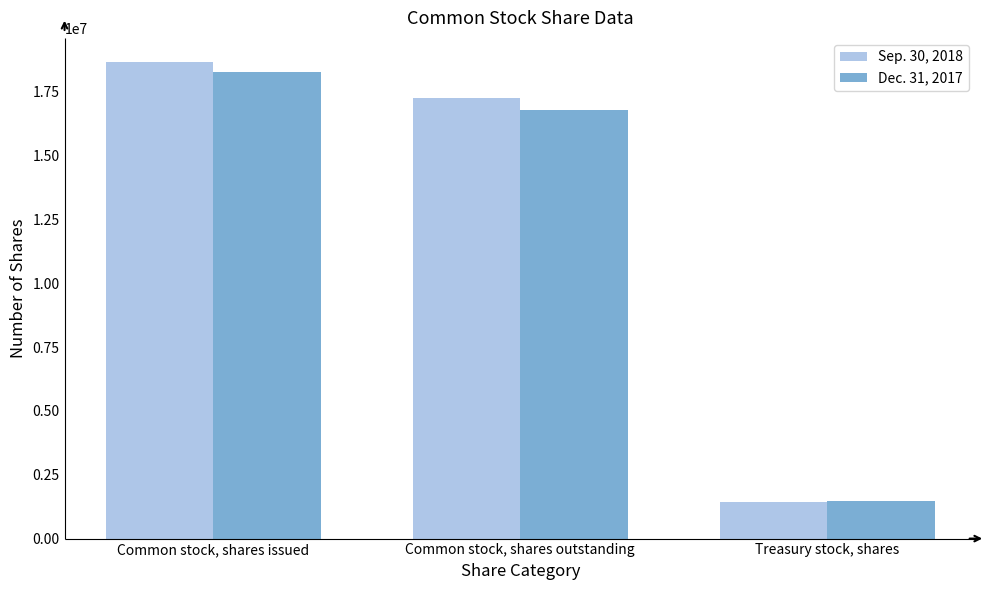

Reading left to right, list all the values displayed in this chart.

Sep. 30, 2018: Common stock, shares issued=18675208	Common stock, shares outstanding=17252160	Treasury stock, shares=1423048
Dec. 31, 2017: Common stock, shares issued=18277142	Common stock, shares outstanding=16796884	Treasury stock, shares=1480258